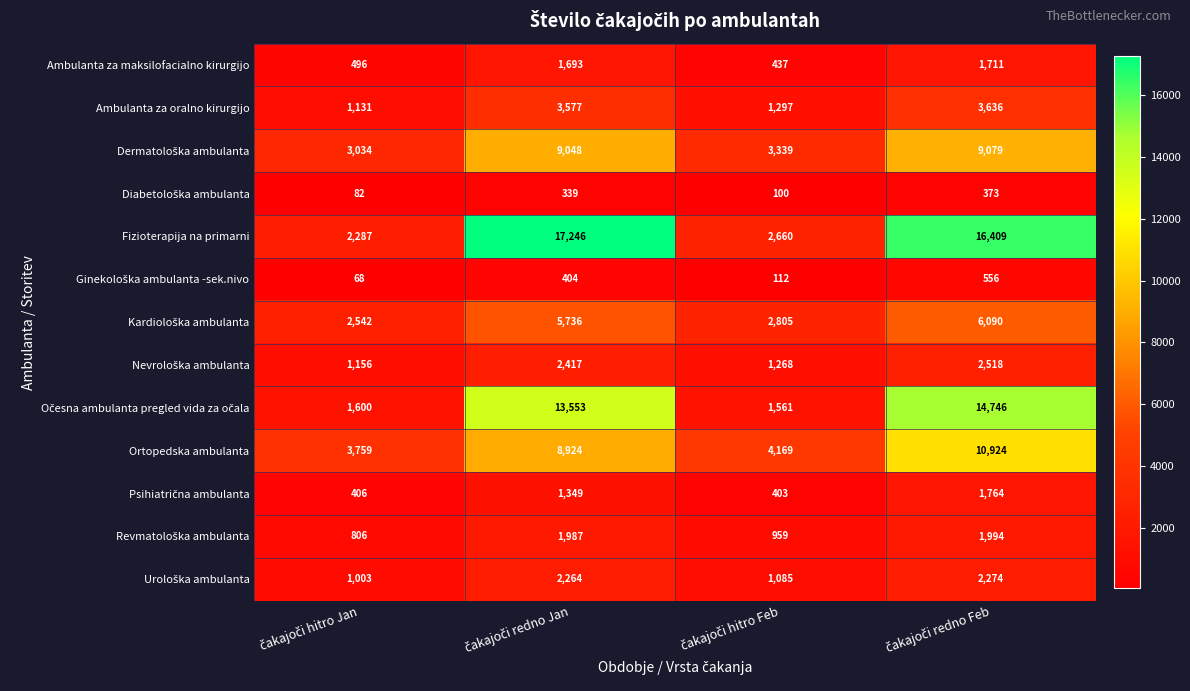

Which series has the largest range (max minus min)?

Fizioterapija na primarni